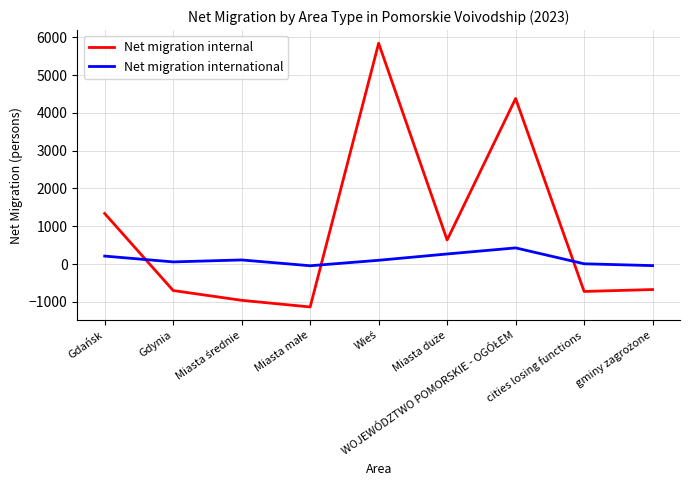

What is the highest value of the Net migration internal series?

5844